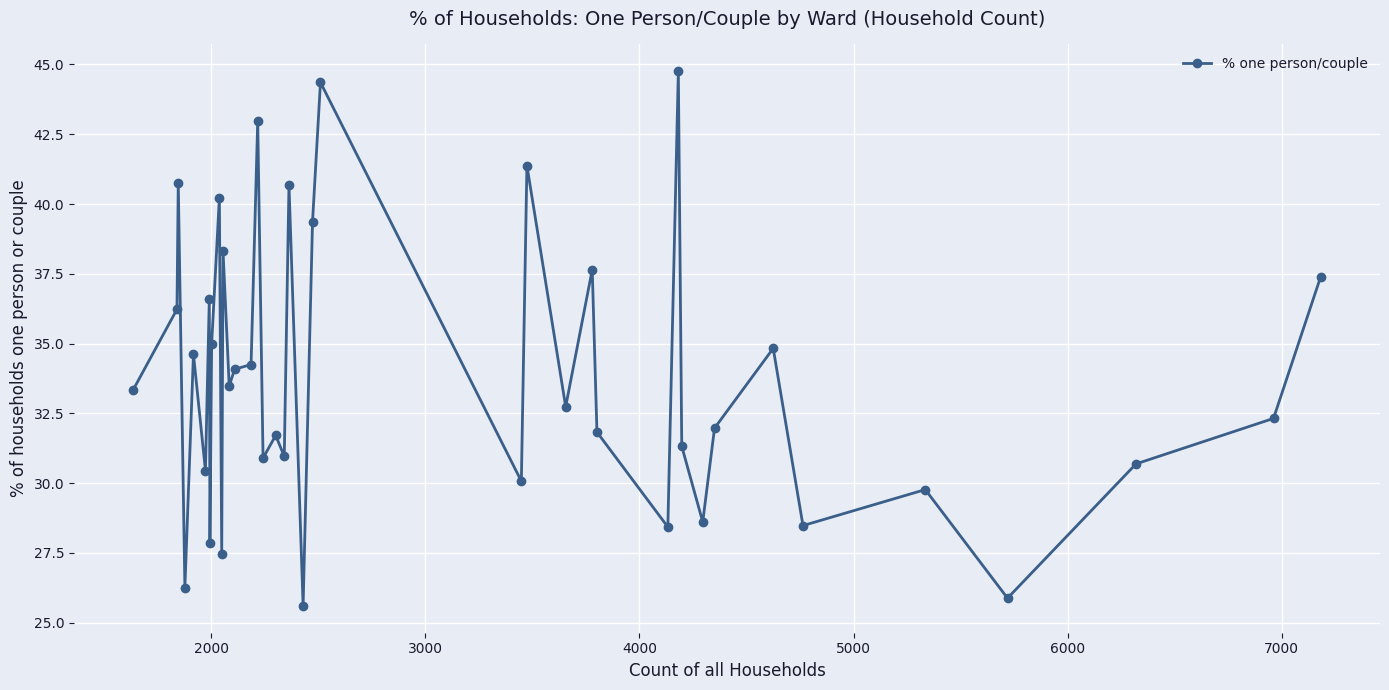

What is the difference between the maximum and minimum values?

19.2